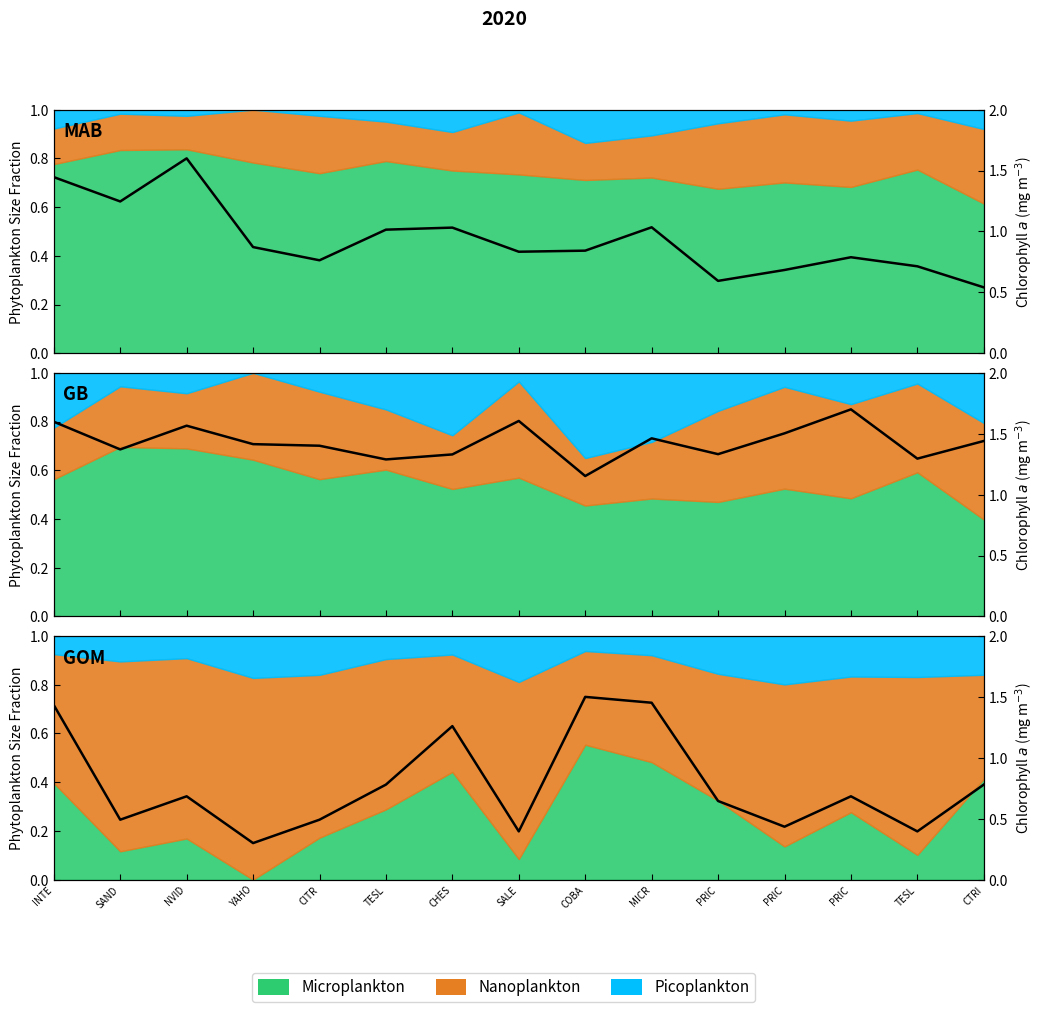

What is the label of the 4th point from the left?

YAHO